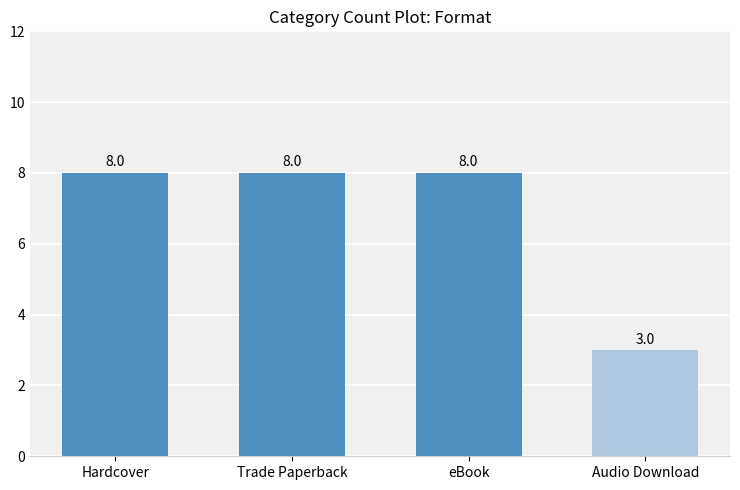

What is the greatest value displayed?

8